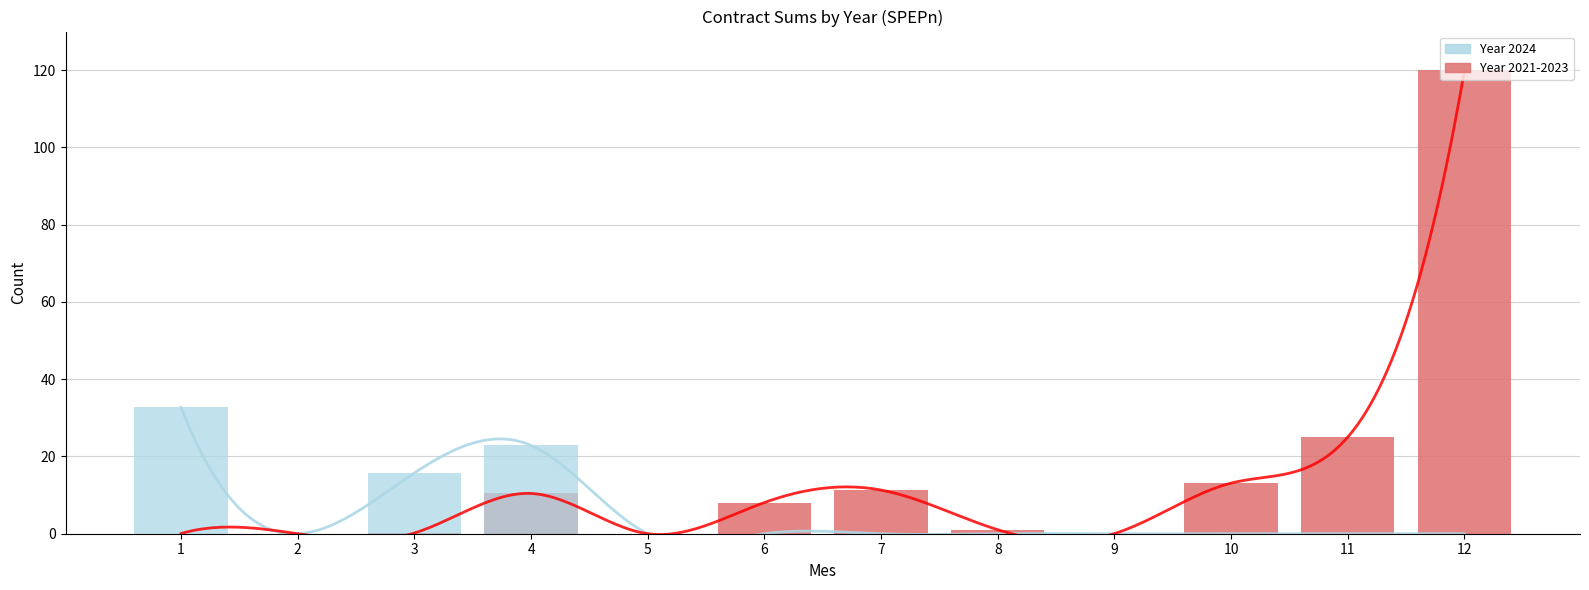

What is the difference between the maximum and minimum values in the Year 2021-2023 series?

120.0